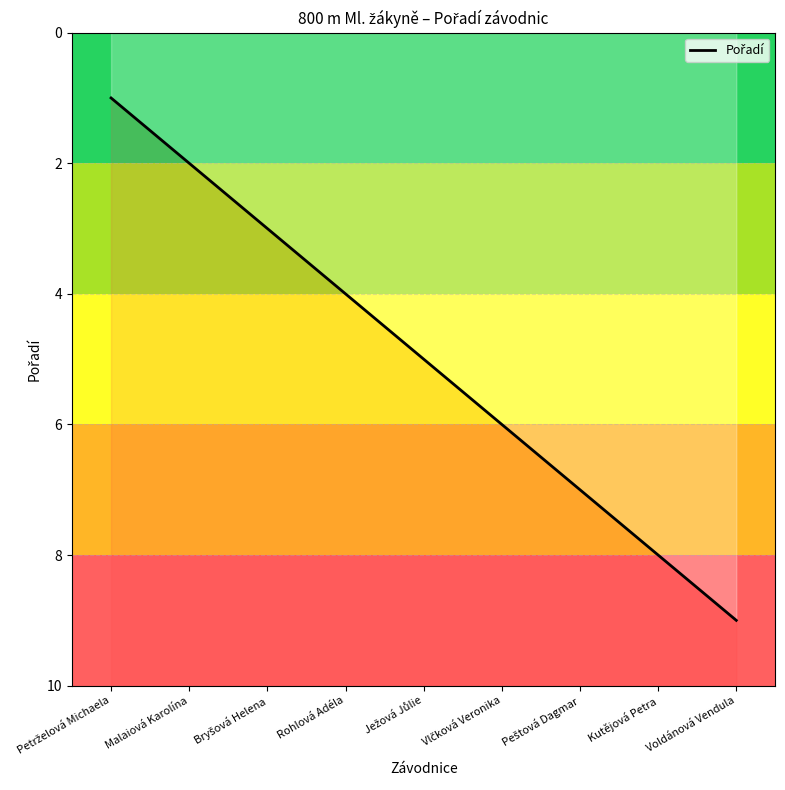

How many distinct data groups are displayed?

1